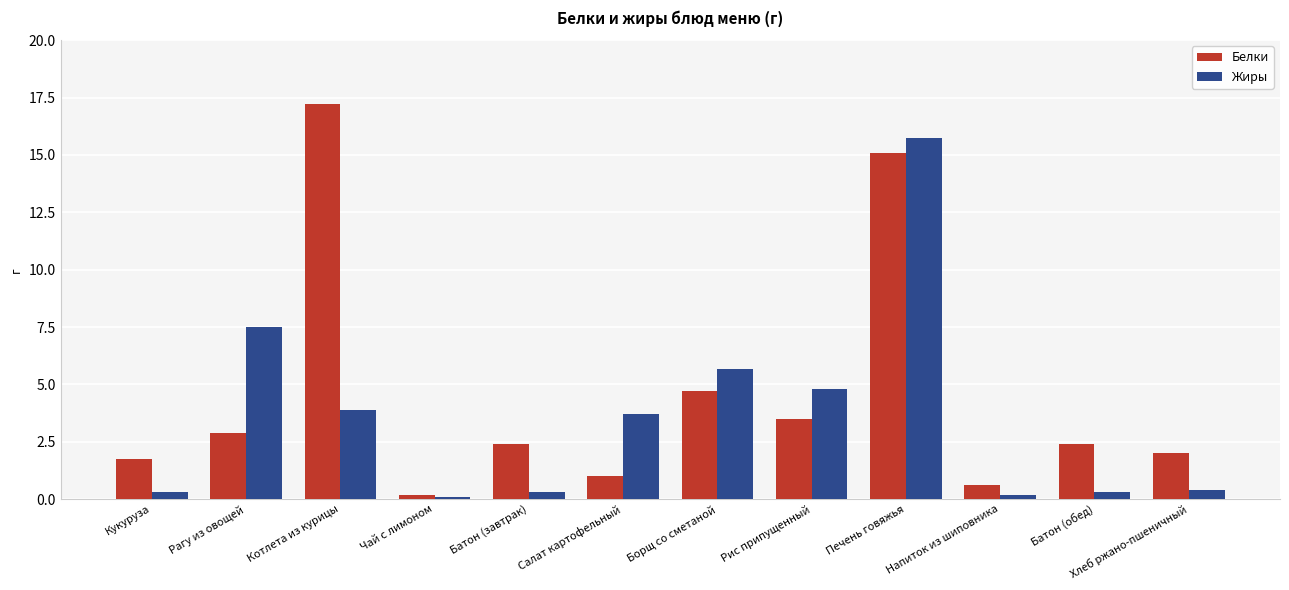

Reading left to right, extract all data points from this chart.

Белки: 1.8	2.9	17.2	0.2	2.4	1.0	4.7	3.5	15.1	0.6	2.4	2.0
Жиры: 0.3	7.5	3.9	0.1	0.3	3.7	5.7	4.8	15.8	0.2	0.3	0.4